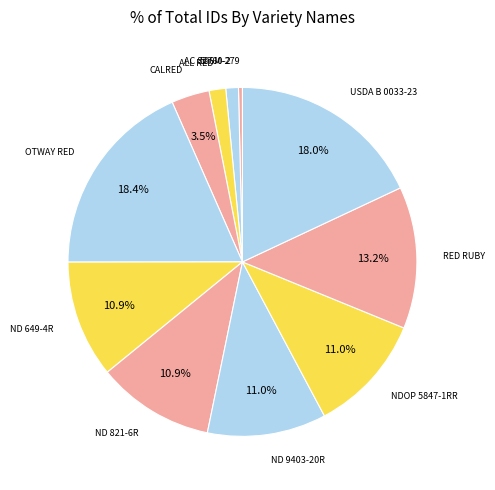

Is there any slice that represents more than half of the pie?

No